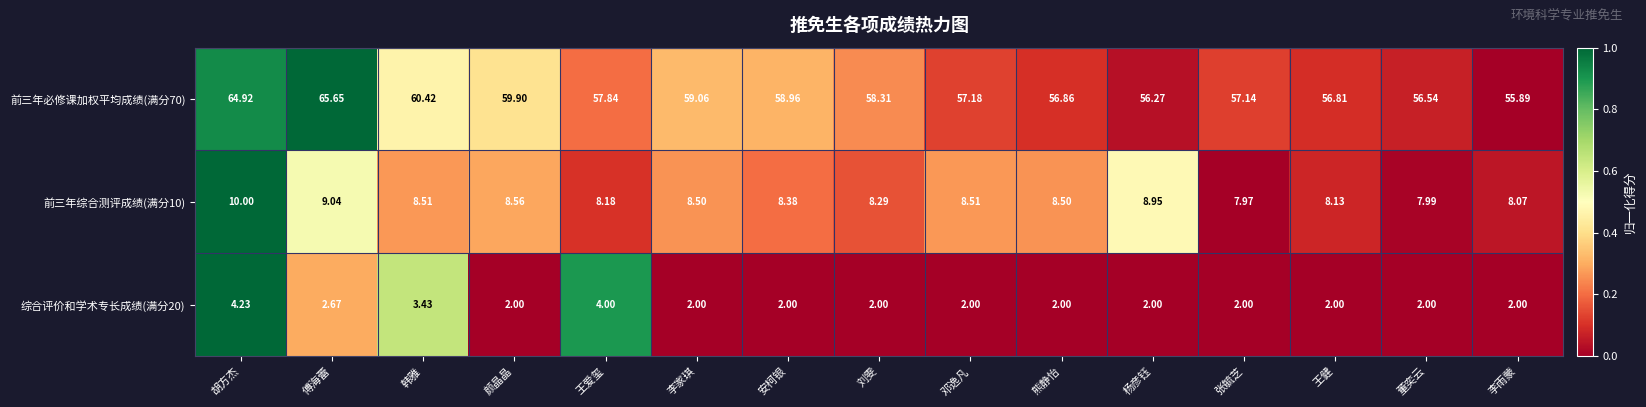

At which label does 前三年综合测评成绩(满分10) first exceed 8?

胡方杰